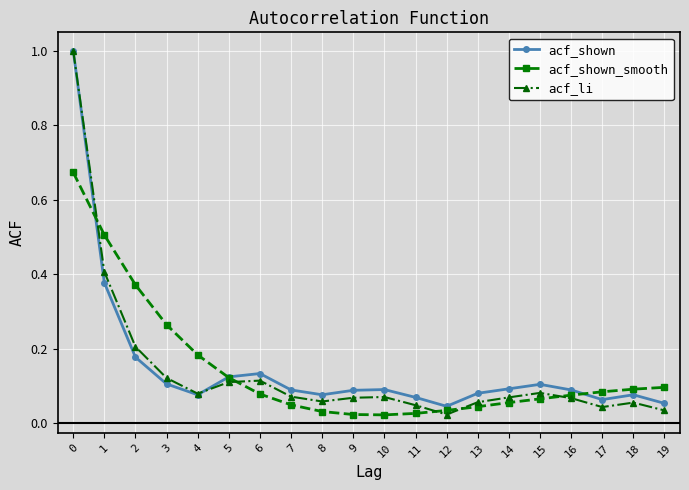

The value of acf_shown_smooth at 2 is 0.4. True or false?

True